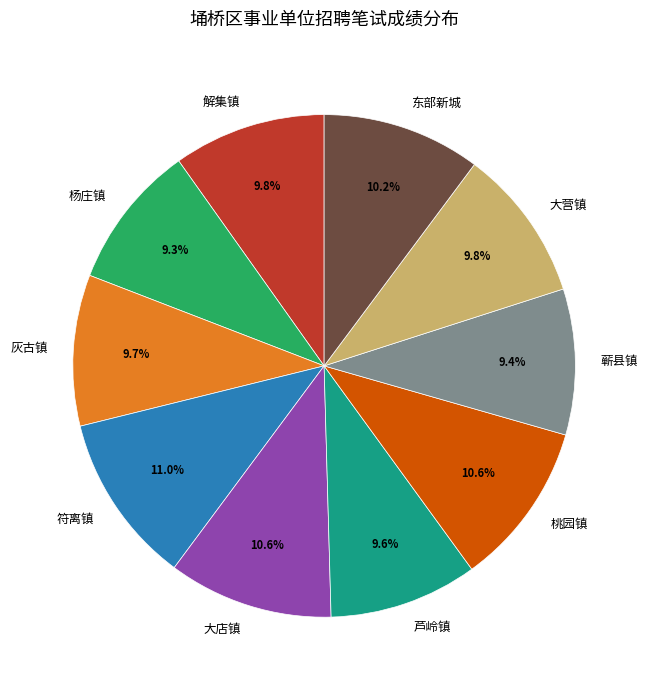

Does any single category account for the majority?

No